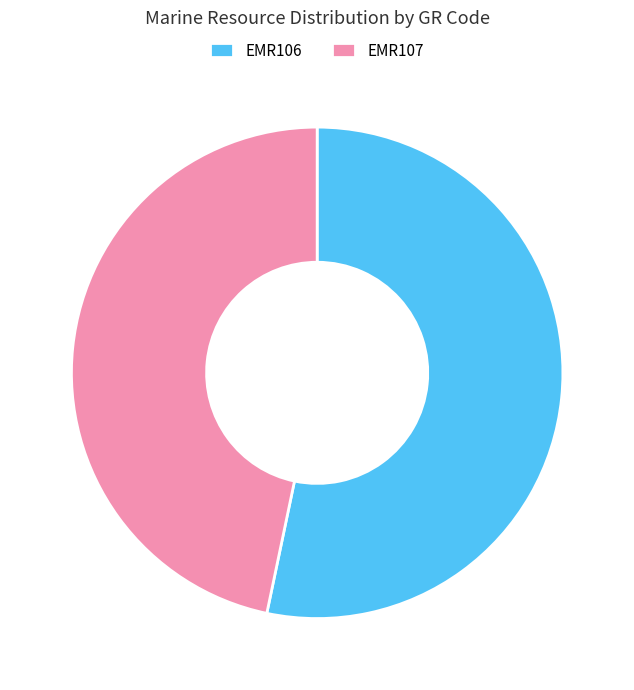

Rank the categories by value from lowest to highest.

EMR107, EMR106